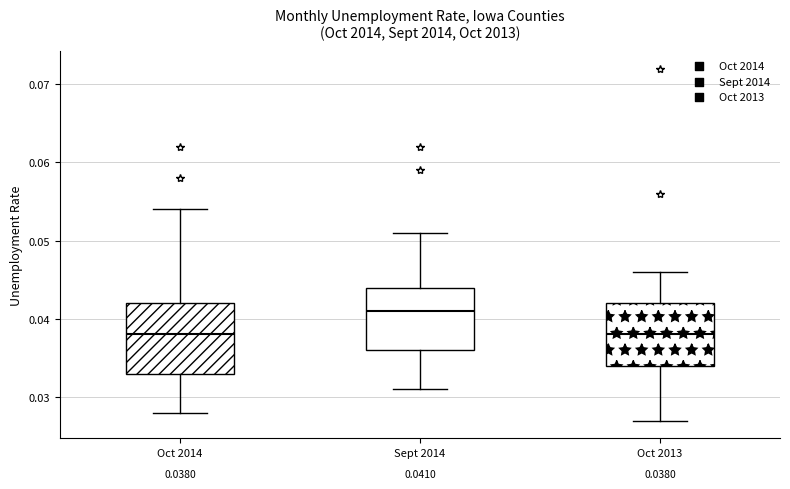

Which box is the tallest, from its lower edge to its upper edge?

Oct 2014